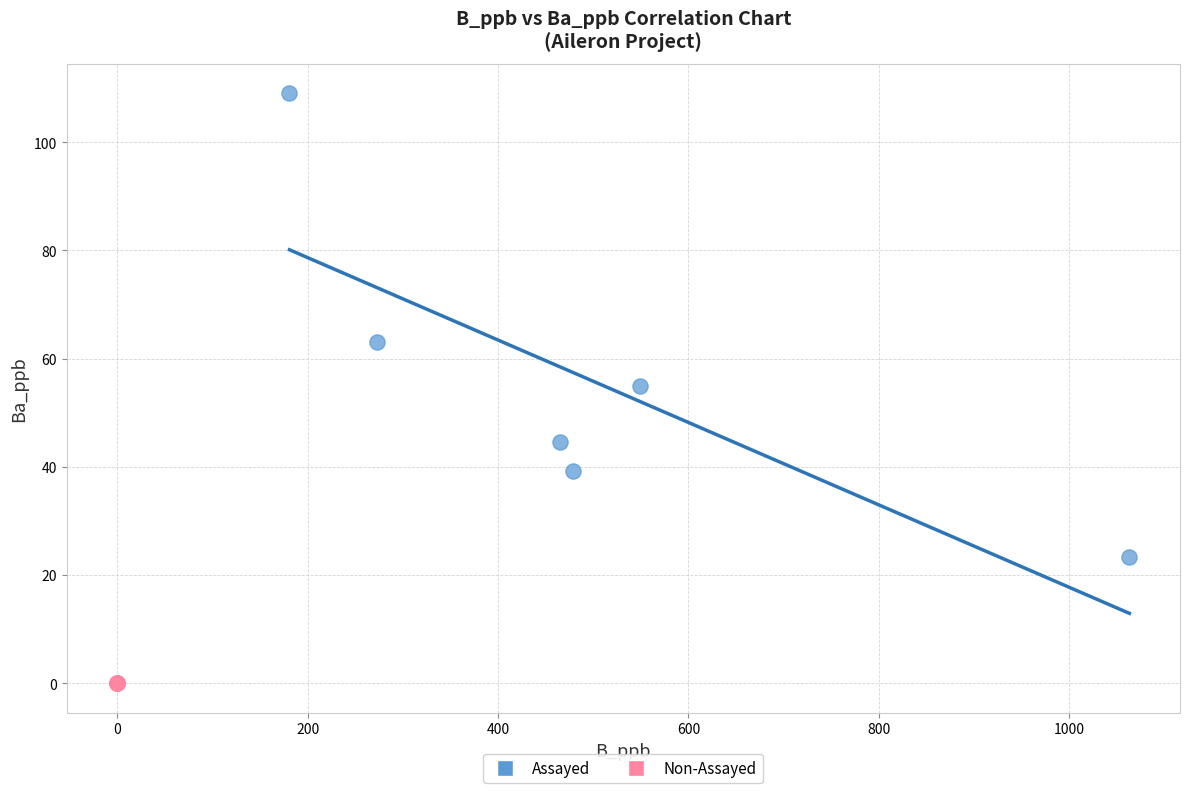

Which series reaches the minimum Y coordinate?

Non-Assayed